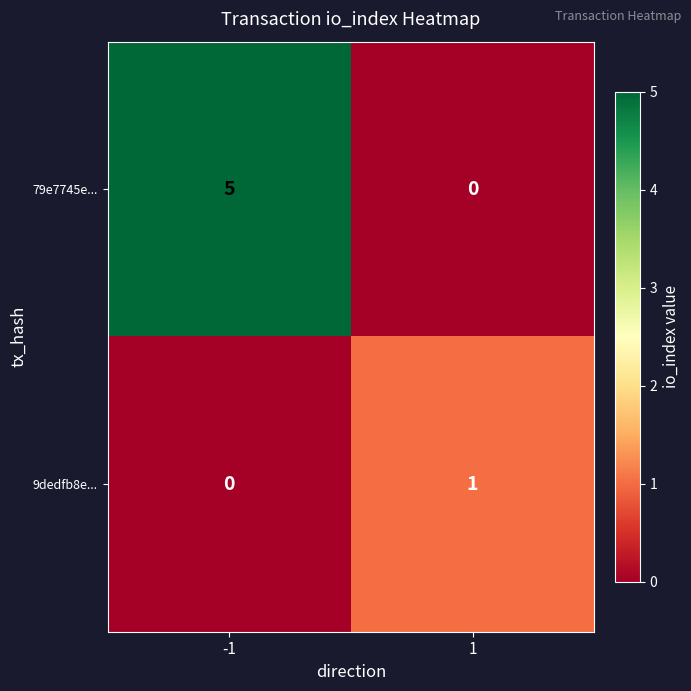

The value of 79e7745e... at 1 is -3. True or false?

False